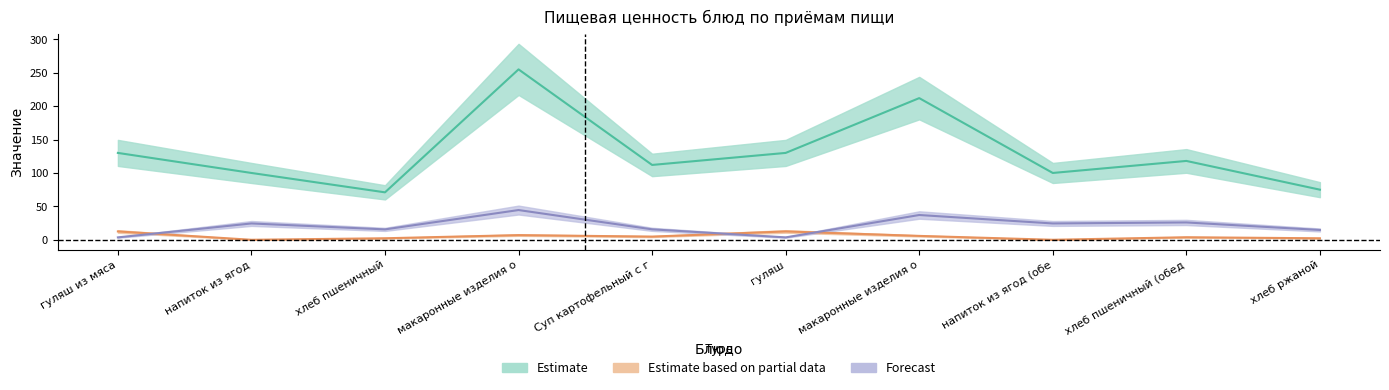

At which label does Калорийность reach its minimum?

хлеб пшеничный